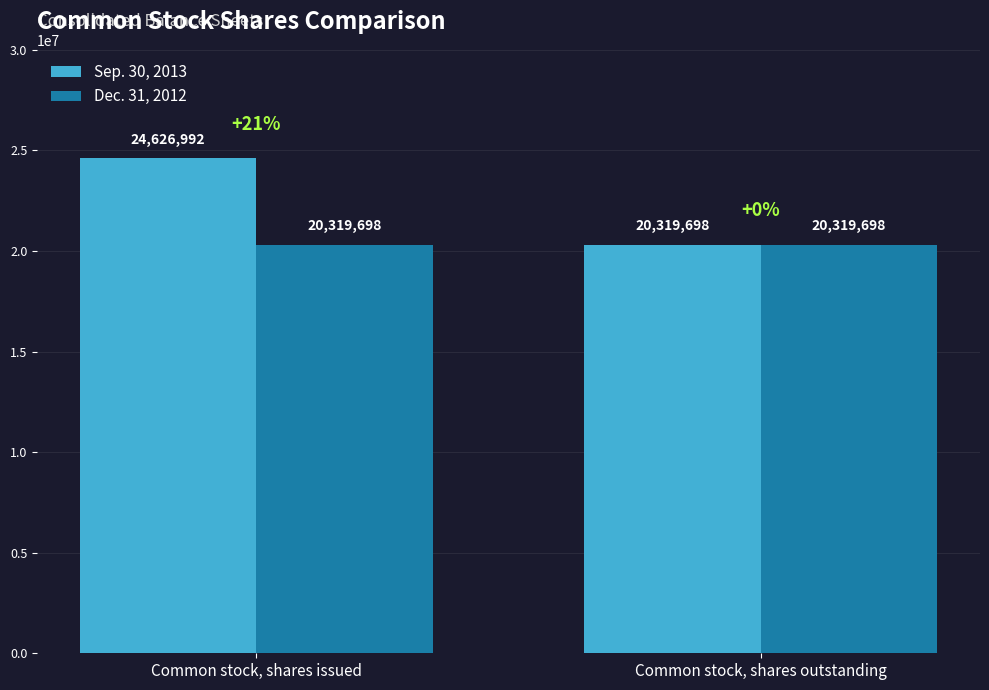

What position from the right is Common stock, shares outstanding?

1